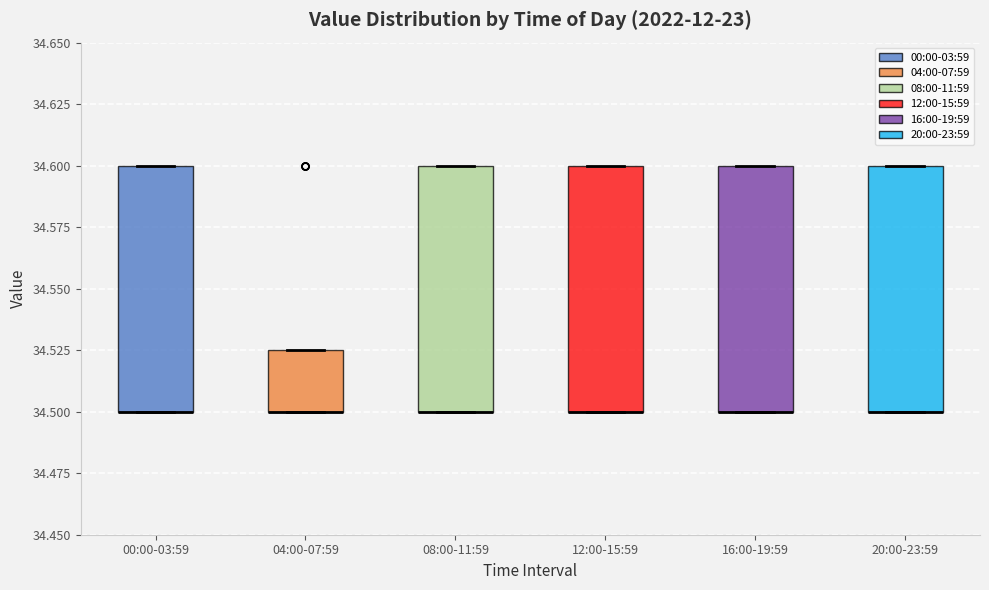

Where is the upper edge of the box for 16:00-19:59 on the y-axis? The values are not printed on the chart, so give them approximately, as read against the axis.

34.600